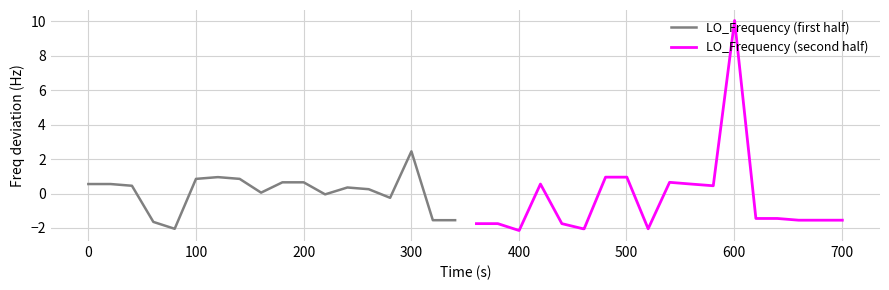

What is the maximum value for LO_Frequency (first half)?

2.4